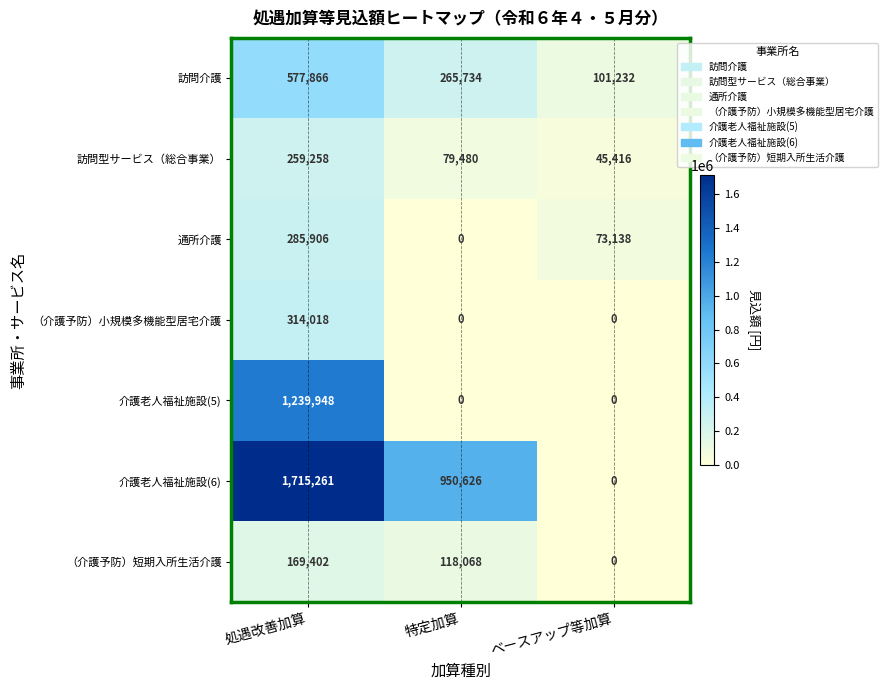

Which series has the largest total across all categories?

介護老人福祉施設(6)